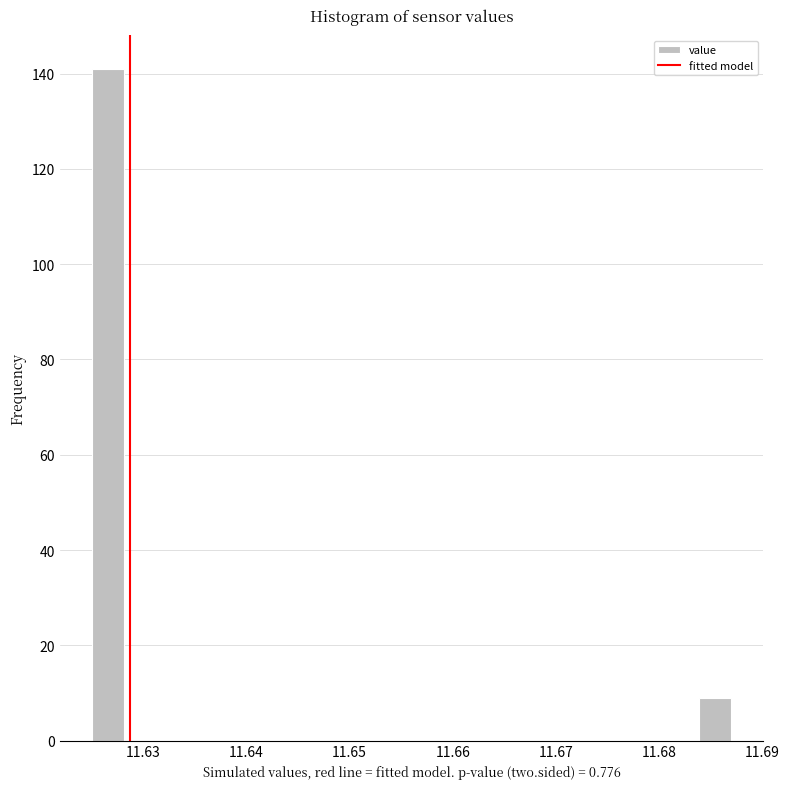

Around what value on the x-axis is the tallest bar? Give the approximate position of its centre, as read against the axis.

11.627